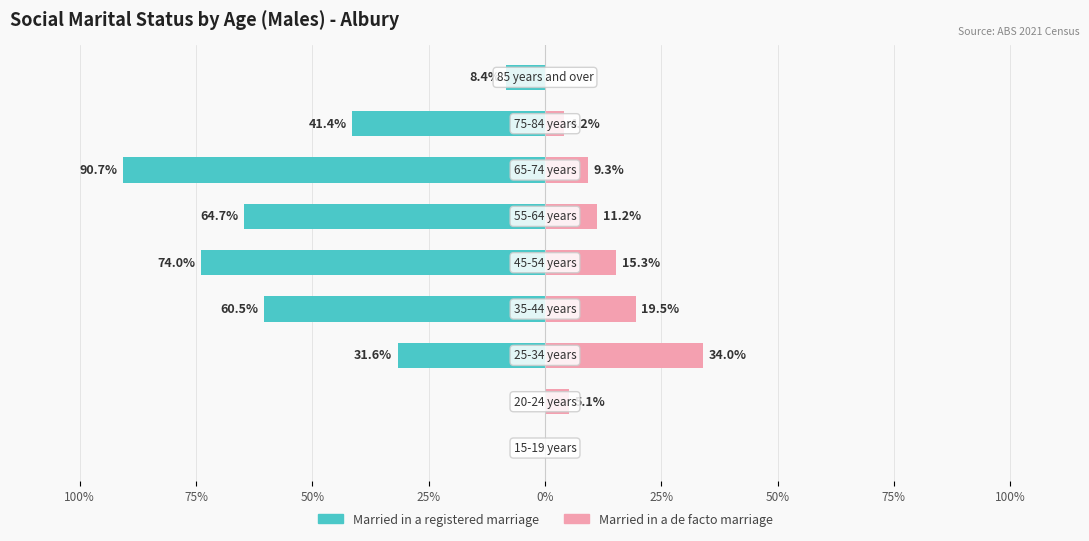

How many values in the Married in a de facto marriage series exceed 9?

5